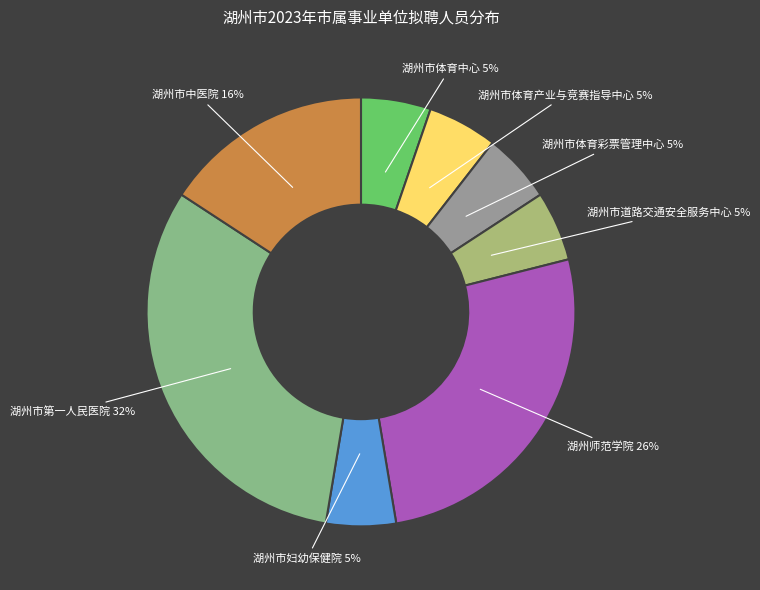

To the nearest percent, what portion does 湖州师范学院 represent?

26%